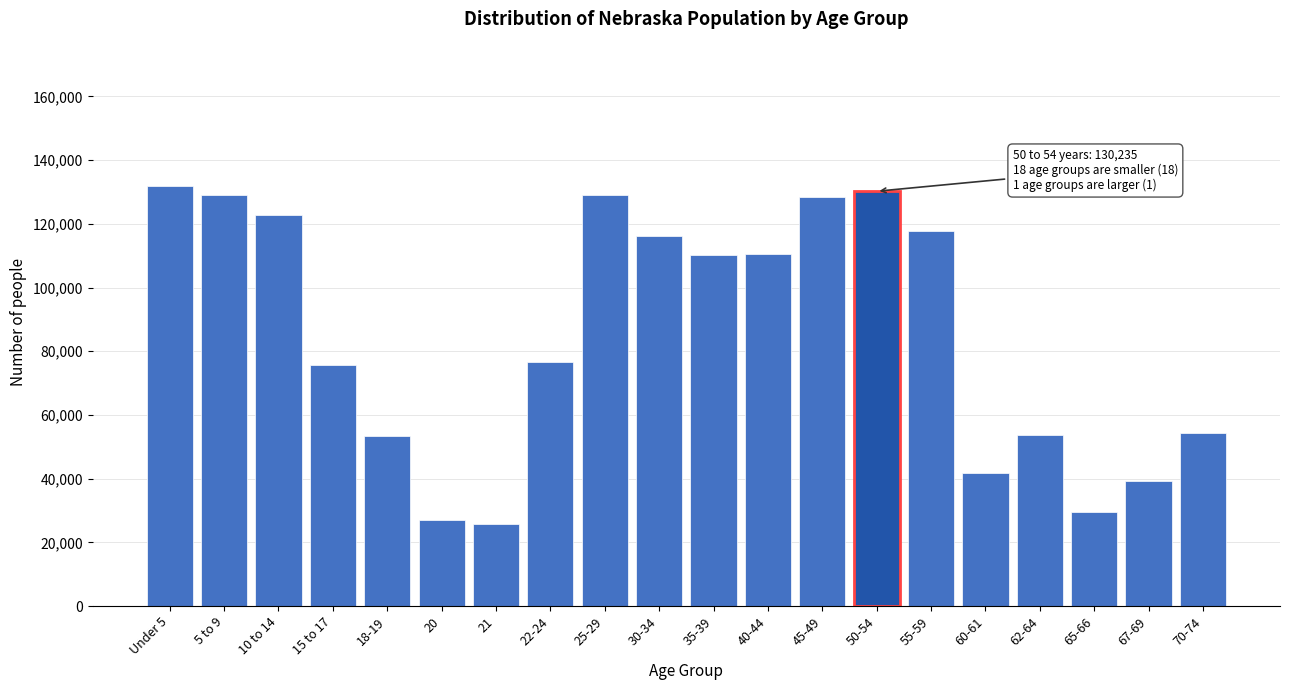

What is the label of the 12th bar from the right?

25-29